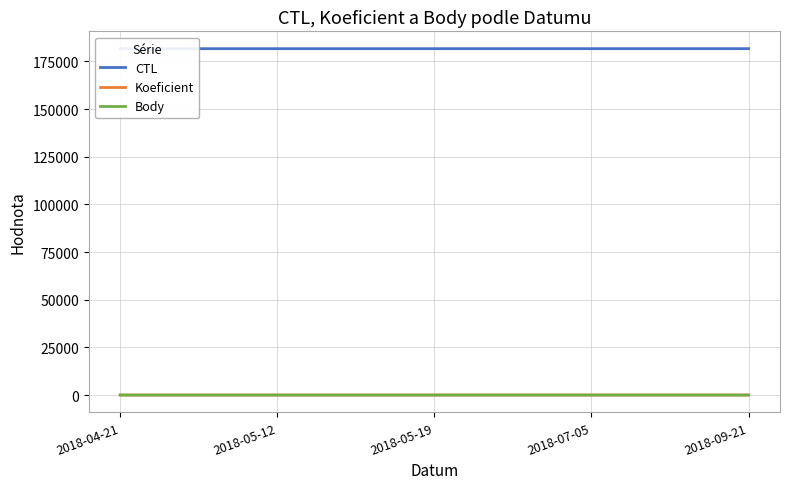

How many distinct data groups are displayed?

3